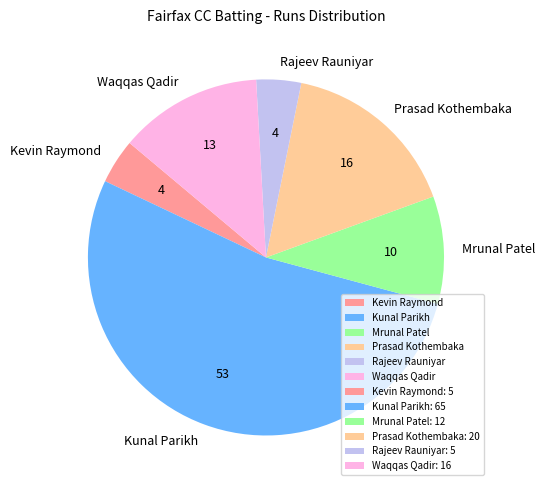

Combined, do Waqqas Qadir and Kunal Parikh account for over 50%?

Yes